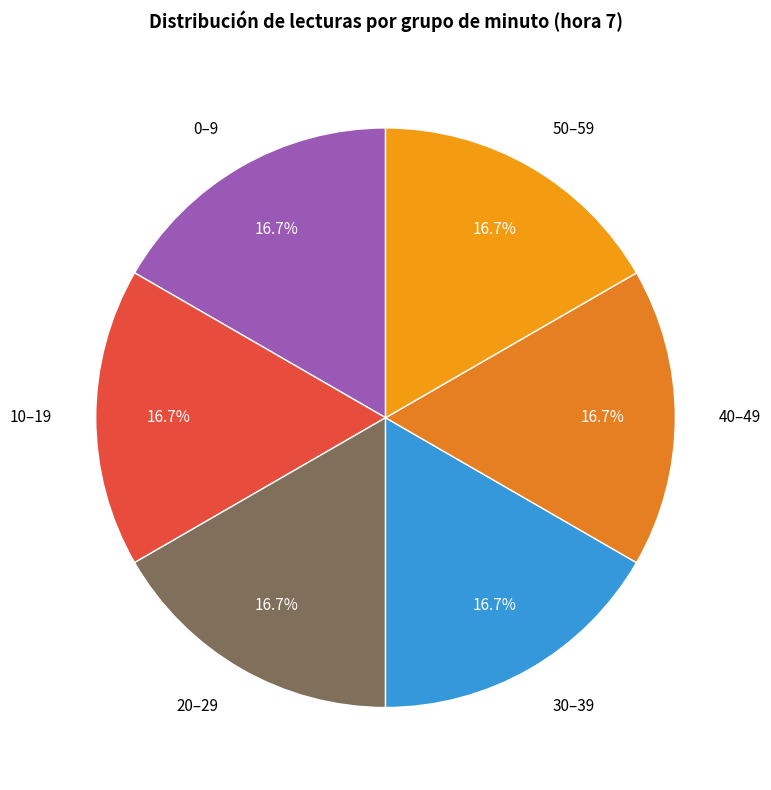

Is 20–29 the majority of the pie?

No